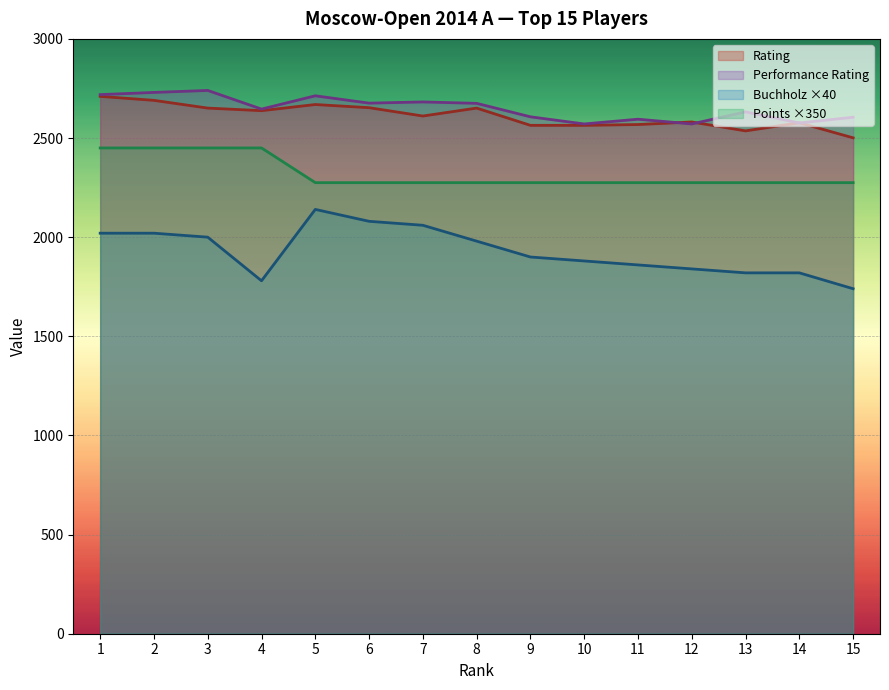

Reading left to right, extract all data points from this chart.

Rating: 1=2710	2=2690	3=2651	4=2638	5=2669	6=2653	7=2611	8=2651	9=2564	10=2564	11=2568	12=2581	13=2536	14=2577	15=2501
Performance Rating: 1=2719	2=2730	3=2740	4=2646	5=2713	6=2676	7=2682	8=2675	9=2607	10=2571	11=2595	12=2571	13=2632	14=2576	15=2605
Buchholz: 1=2020	2=2020	3=2000	4=1780	5=2140	6=2080	7=2060	8=1980	9=1900	10=1880	11=1860	12=1840	13=1820	14=1820	15=1740
Points: 1=2450	2=2450	3=2450	4=2450	5=2275	6=2275	7=2275	8=2275	9=2275	10=2275	11=2275	12=2275	13=2275	14=2275	15=2275